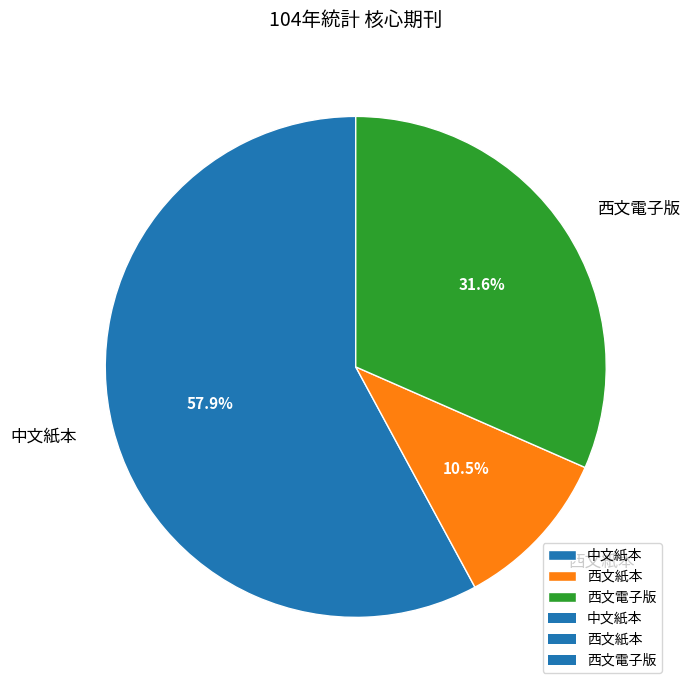

Which category has the smallest portion of the pie?

西文紙本